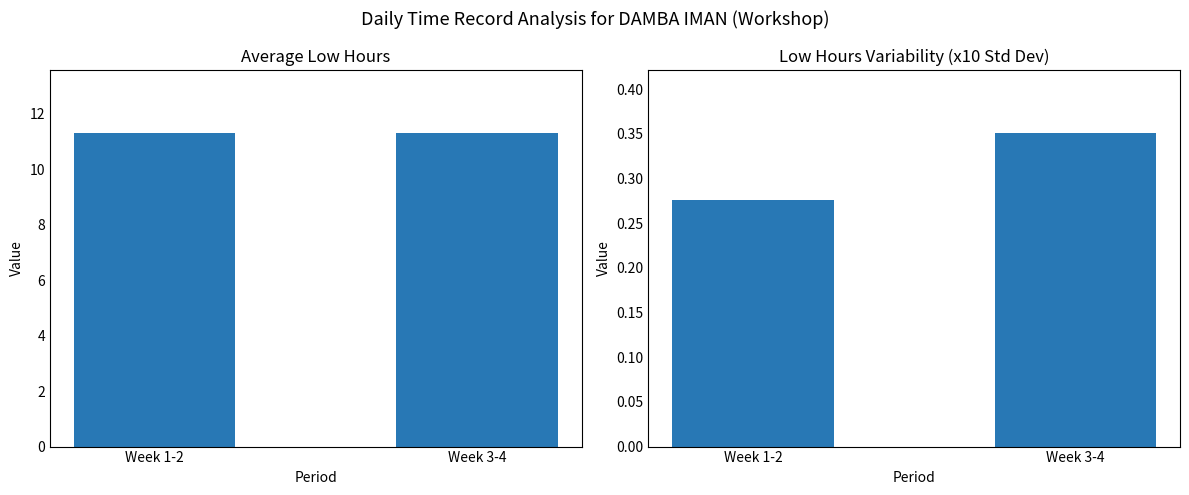

How many distinct data groups are displayed?

2